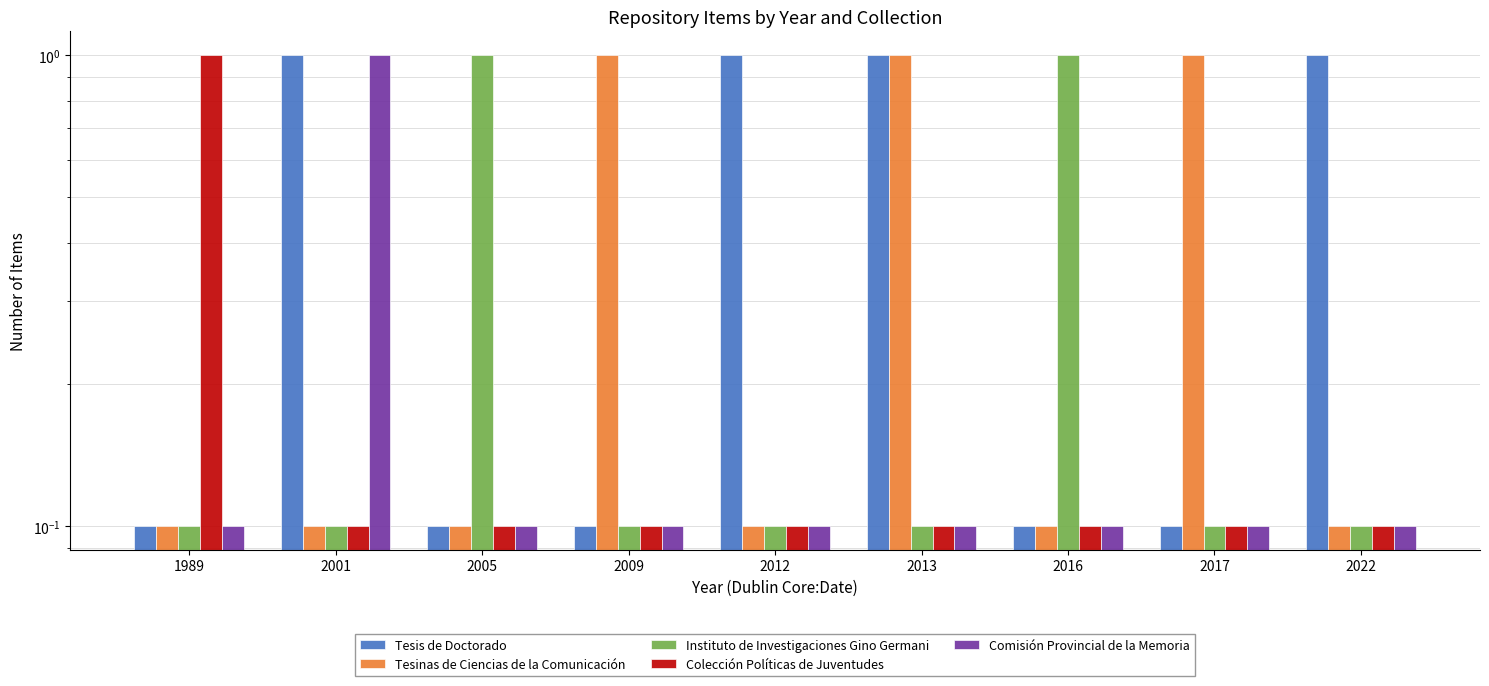

Reading left to right, what are all the values shown in this chart?

Tesis de Doctorado: 0.1	1.0	0.1	0.1	1.0	1.0	0.1	0.1	1.0
Tesinas de Ciencias de la Comunicación: 0.1	0.1	0.1	1.0	0.1	1.0	0.1	1.0	0.1
Instituto de Investigaciones Gino Germani: 0.1	0.1	1.0	0.1	0.1	0.1	1.0	0.1	0.1
Colección Políticas de Juventudes: 1.0	0.1	0.1	0.1	0.1	0.1	0.1	0.1	0.1
Comisión Provincial de la Memoria: 0.1	1.0	0.1	0.1	0.1	0.1	0.1	0.1	0.1